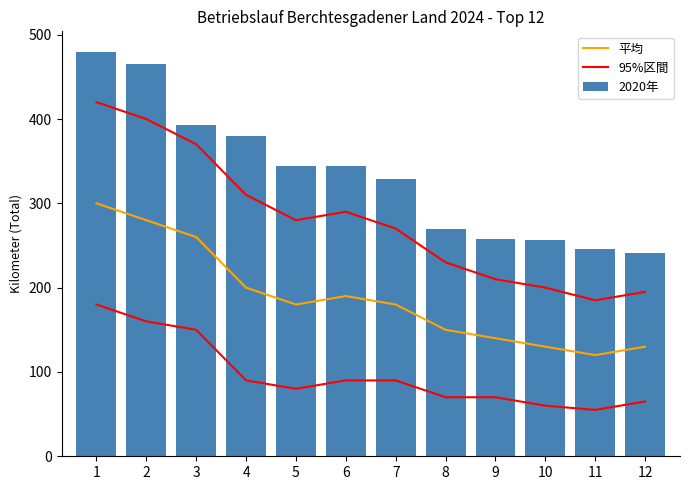

Is it true that 2020年 equals 246 at 11?

True